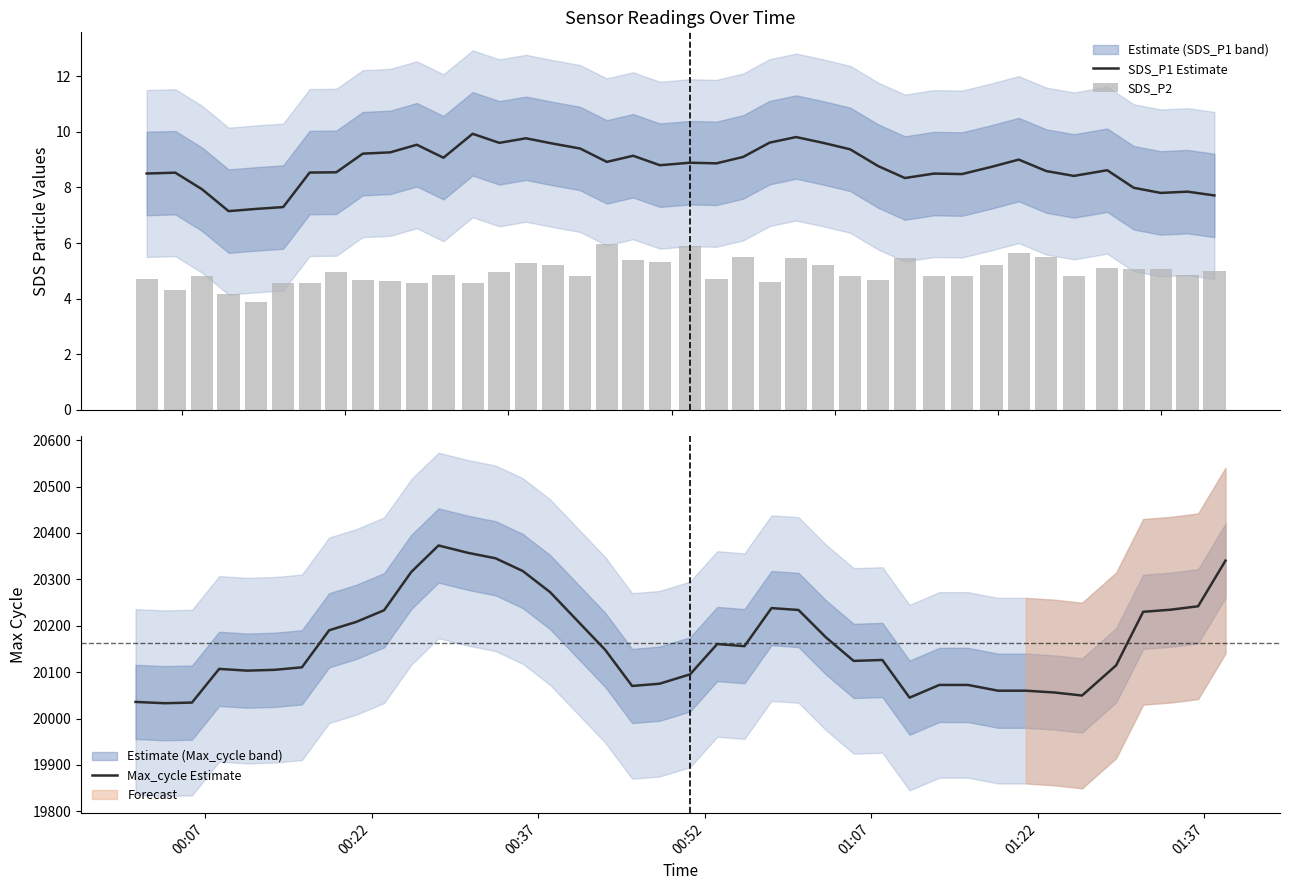

What is the minimum value for SDS_P1 Estimate?

7.1